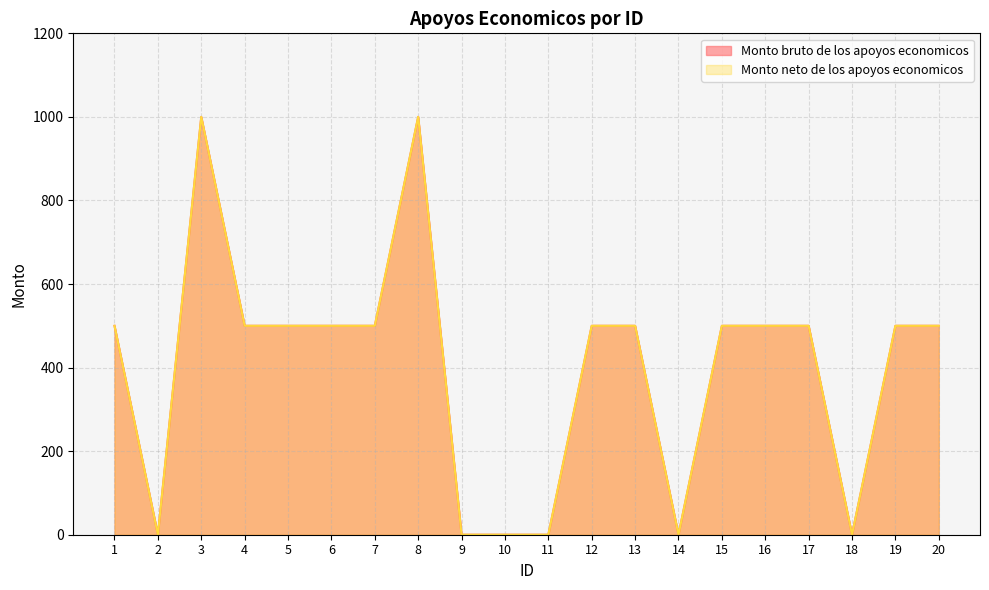

How many interior local valleys does the Monto bruto de los apoyos economicos series have?

3